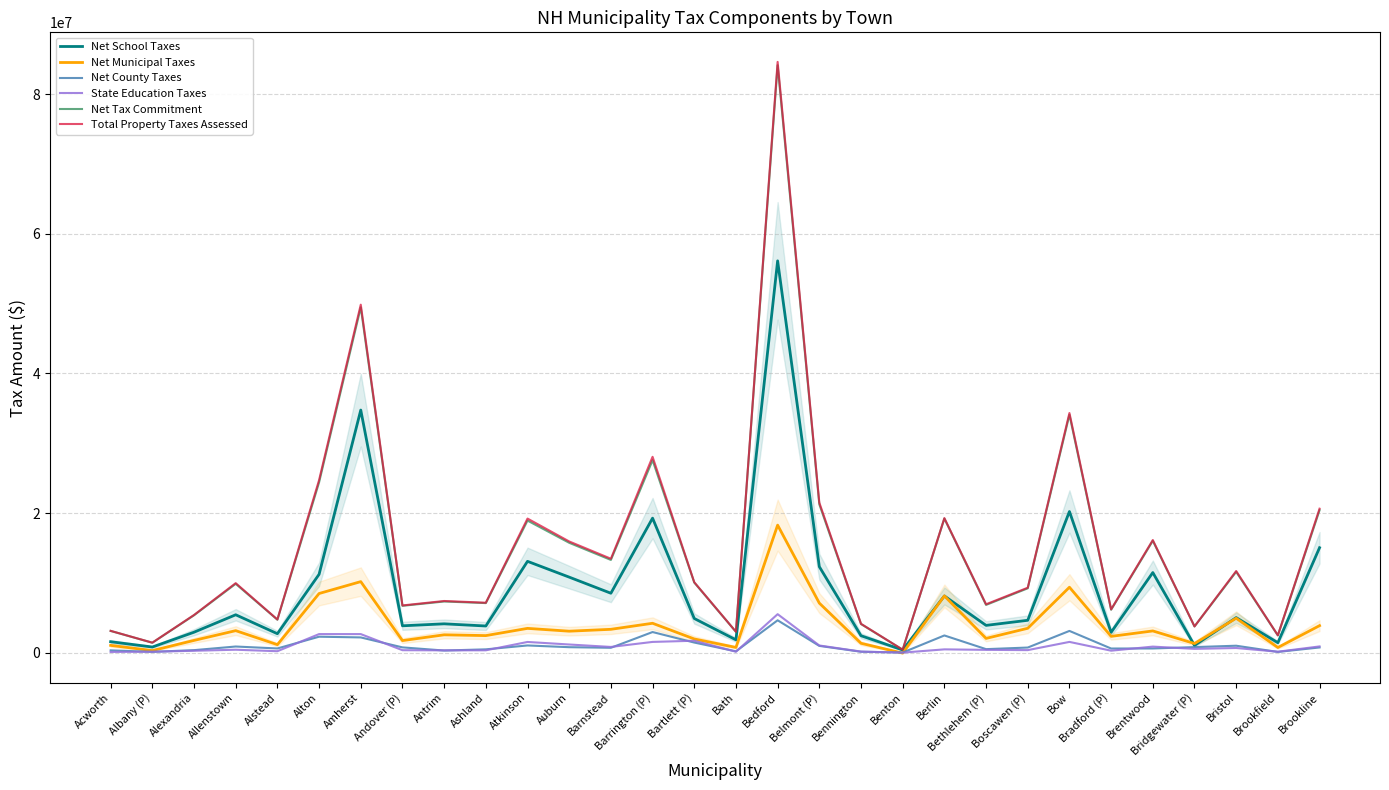

At which category is the sum across all series the highest?

Bedford